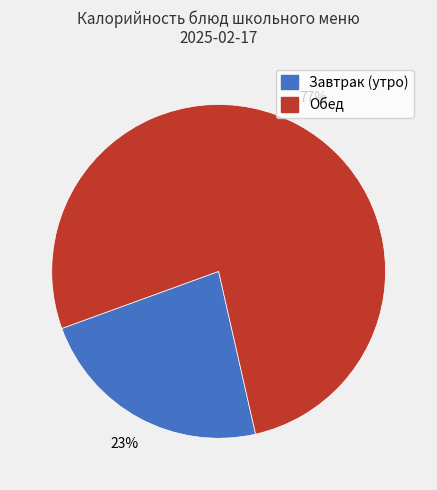

To the nearest percent, what is the difference between the largest and smallest slice percentages?

54%